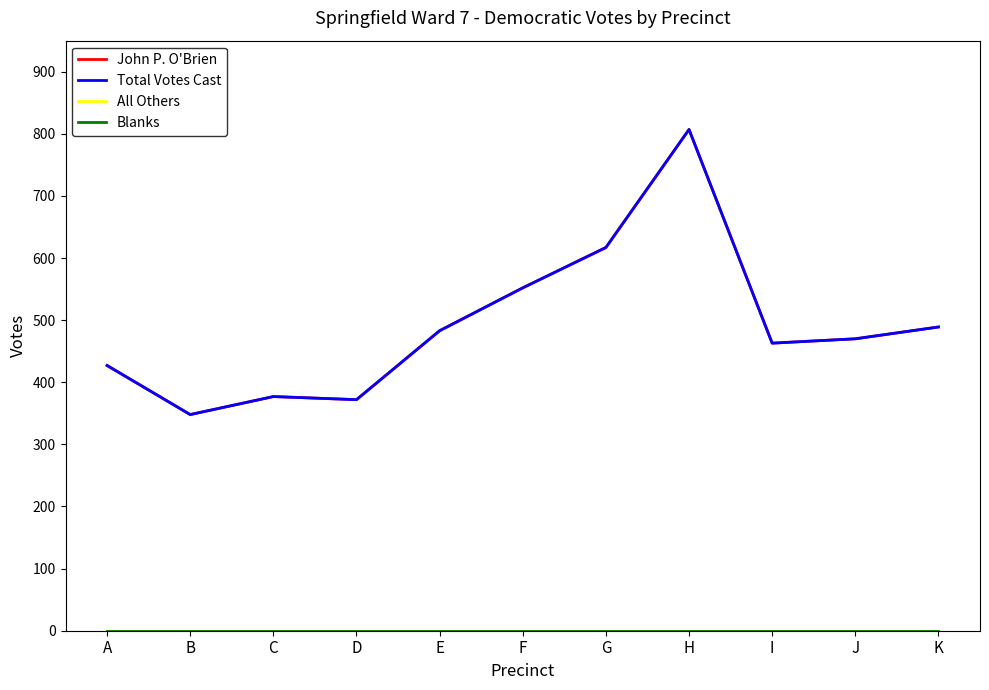

Is this an area chart (filled region under the line)?

No